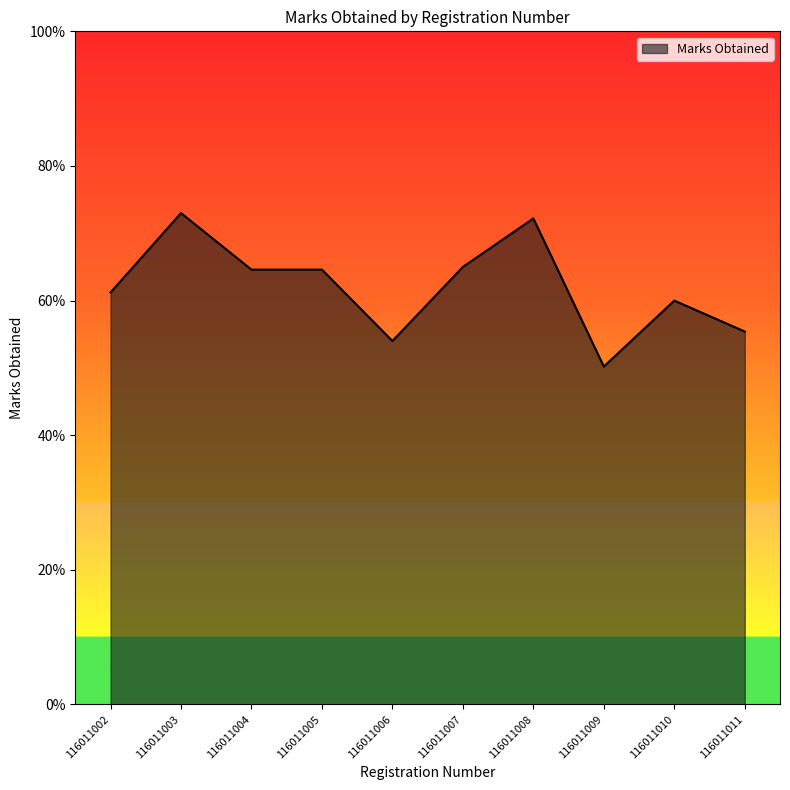

How many distinct data groups are displayed?

1